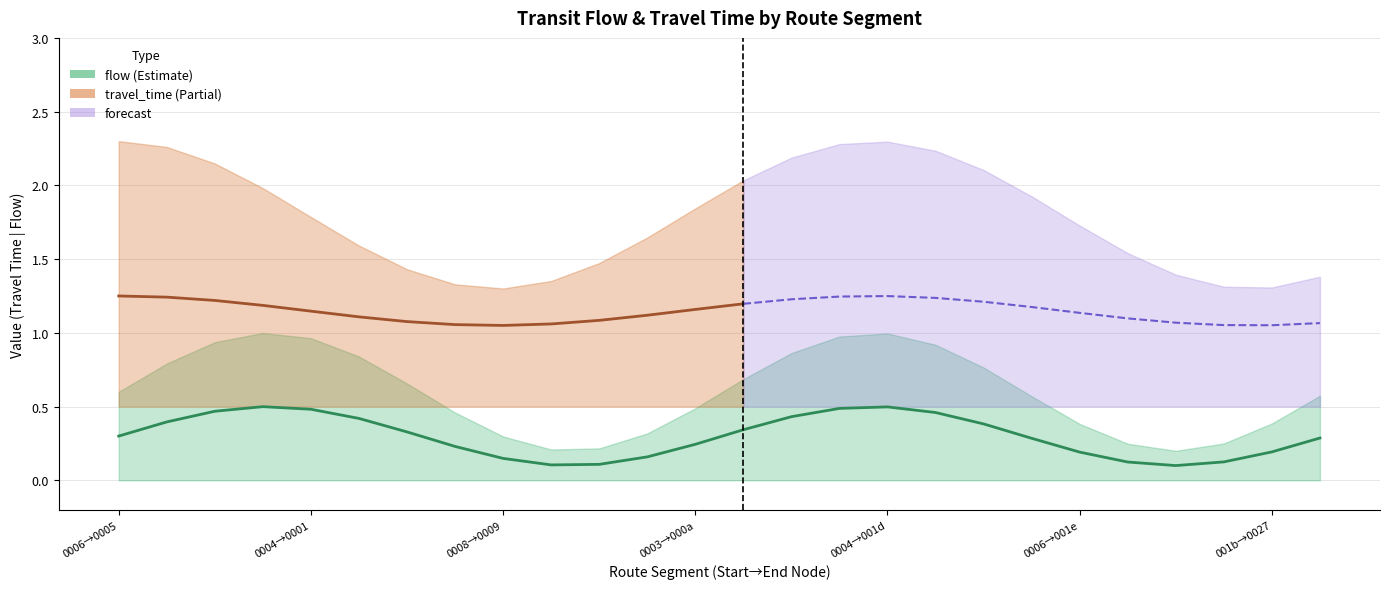

True or false: travel_time and flow intersect in this chart.

False